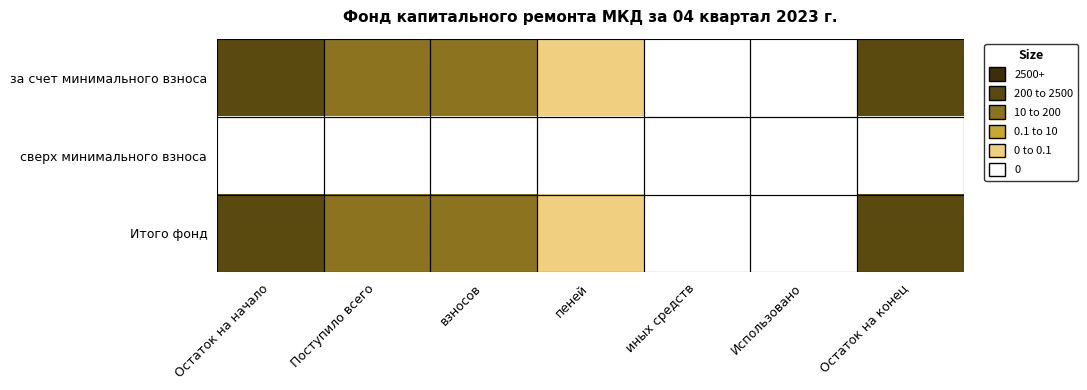

How many distinct data groups are displayed?

3